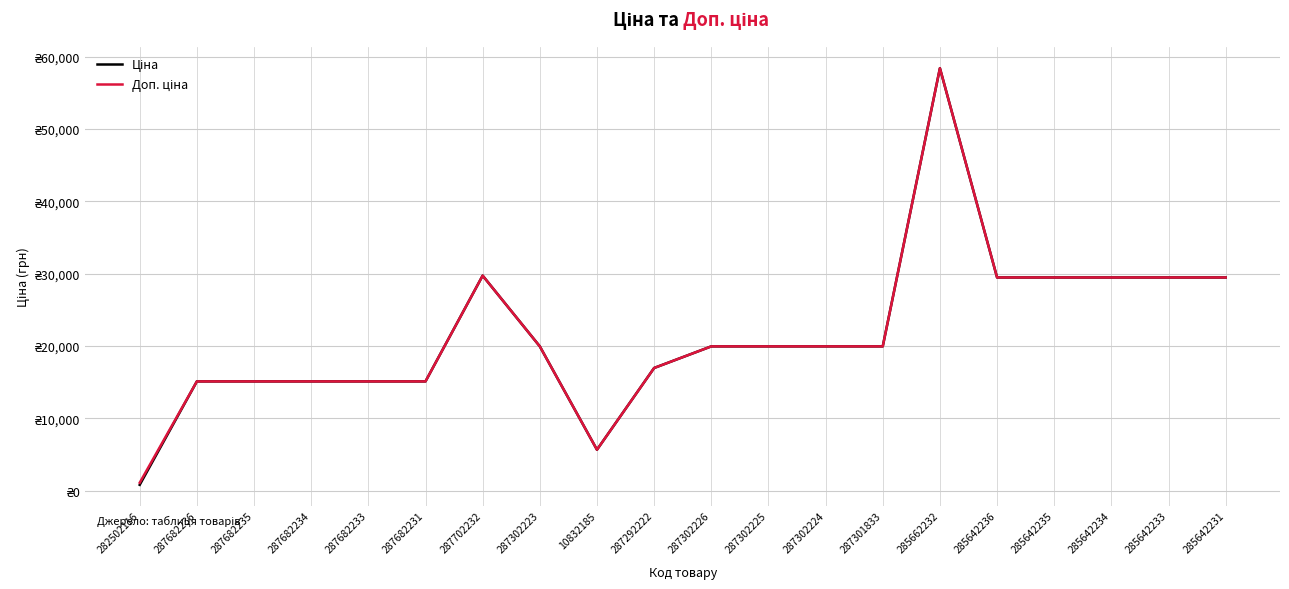

Which series has the largest total across all categories?

Доп. ціна